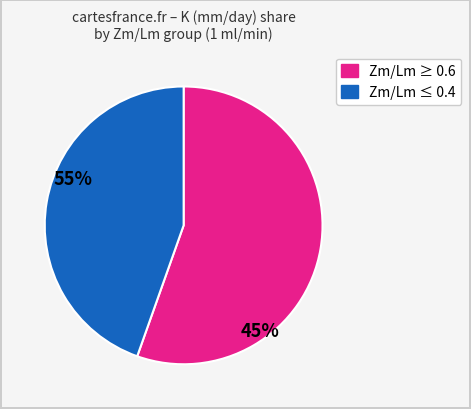

Is there a majority slice in this chart?

Yes